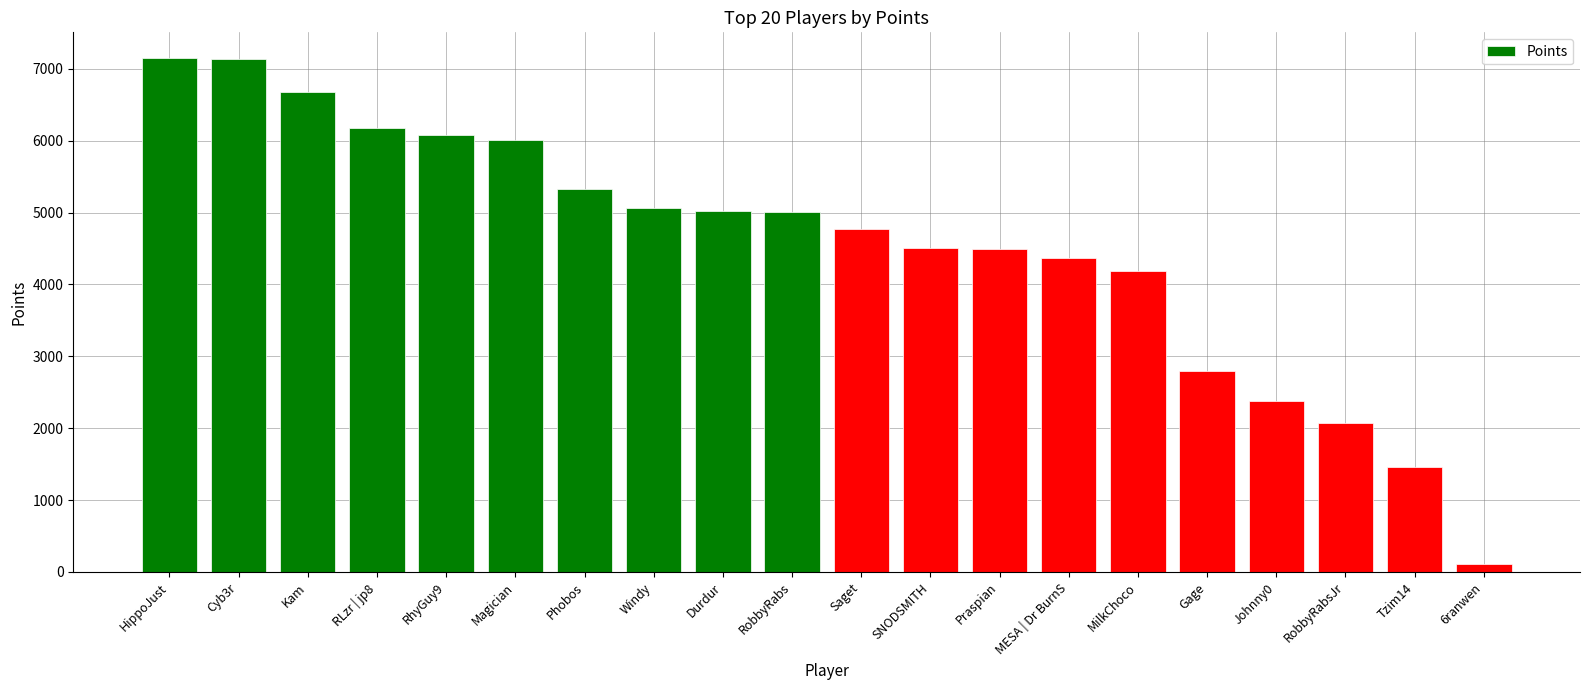

What is the difference between the values at Gage and HippoJust?

4350